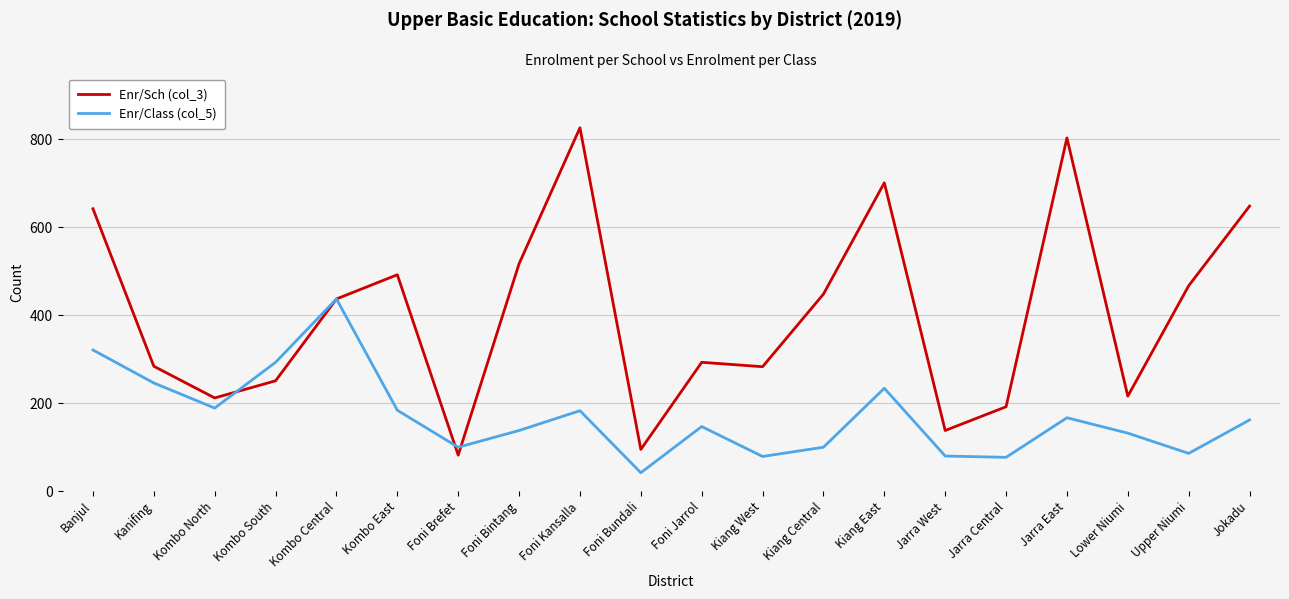

What position from the left is Kiang East?

14